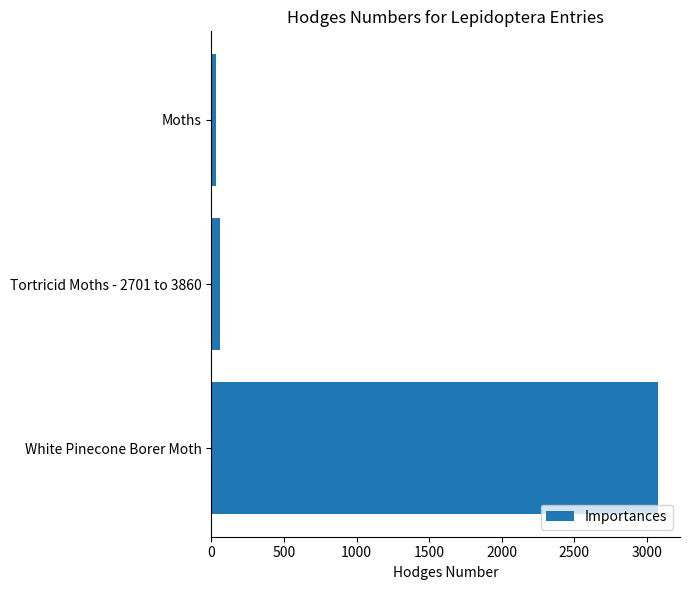

Rank the categories by value from highest to lowest.

White Pinecone Borer Moth, Tortricid Moths - 2701 to 3860, Moths